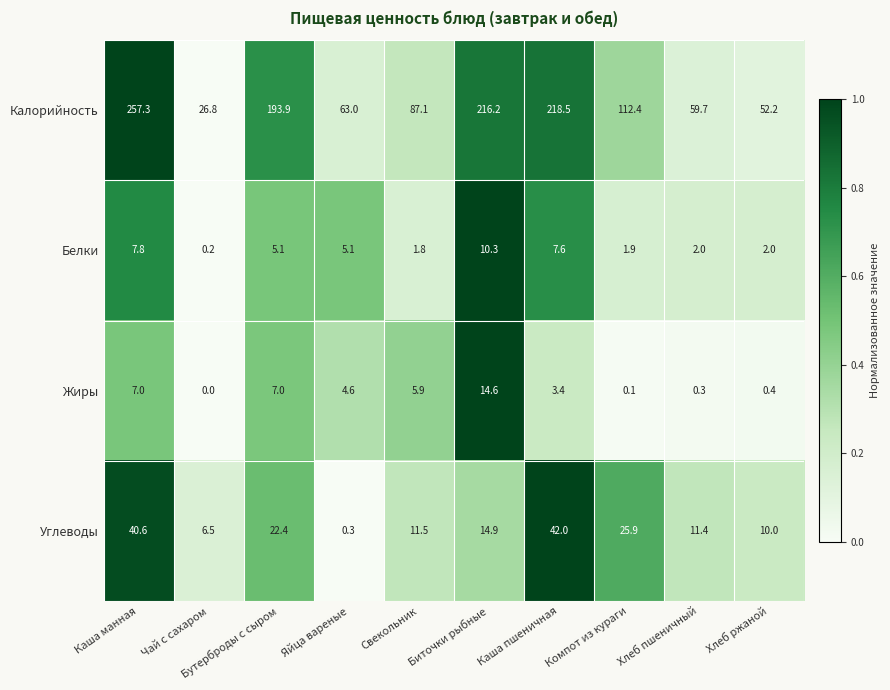

At which label does Калорийность first exceed 112?

Каша манная